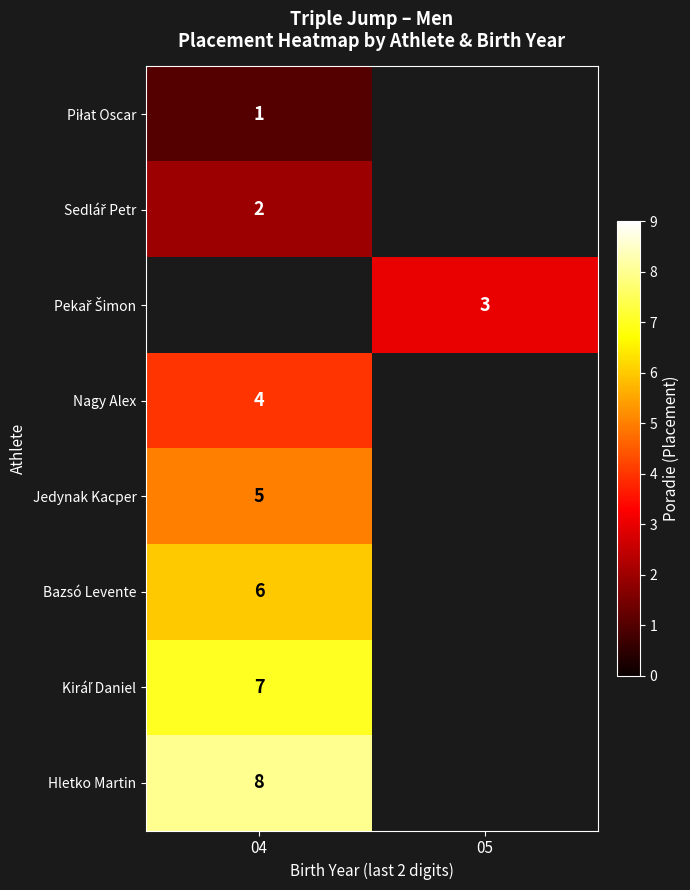

The value of Hletko Martin at 04 is 8. True or false?

True